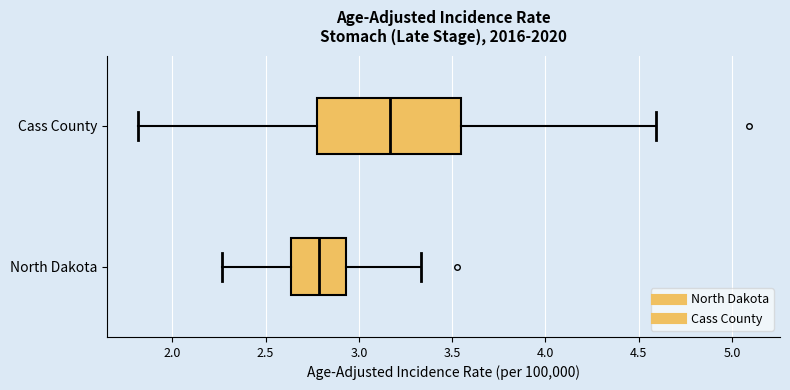

Which box has the furthest to the left median line?

North Dakota